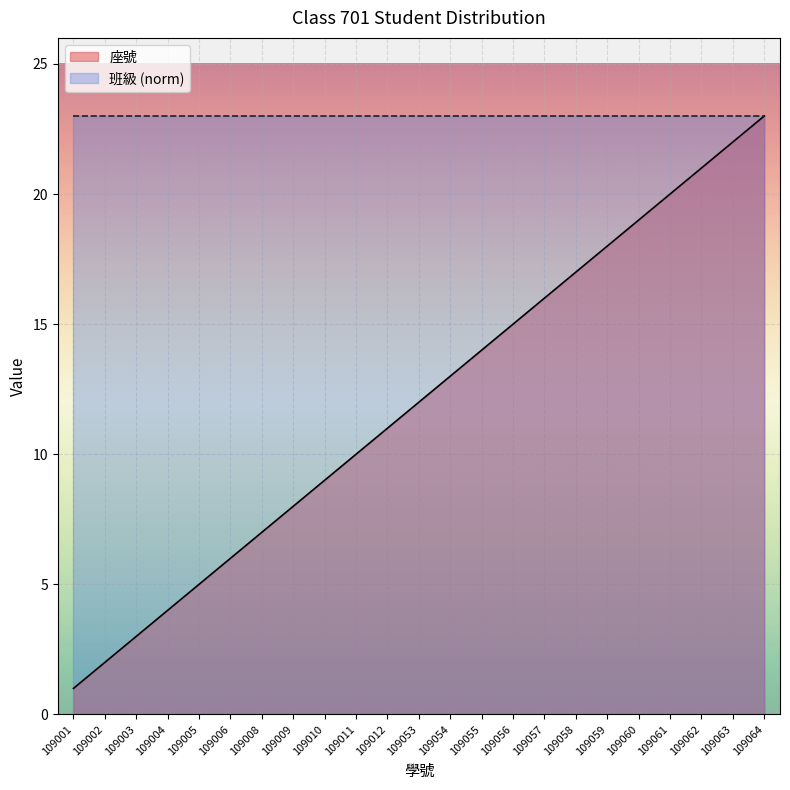

Reading left to right, what are all the values shown in this chart?

1	2	3	4	5	6	7	8	9	10	11	12	13	14	15	16	17	18	19	20	21	22	23